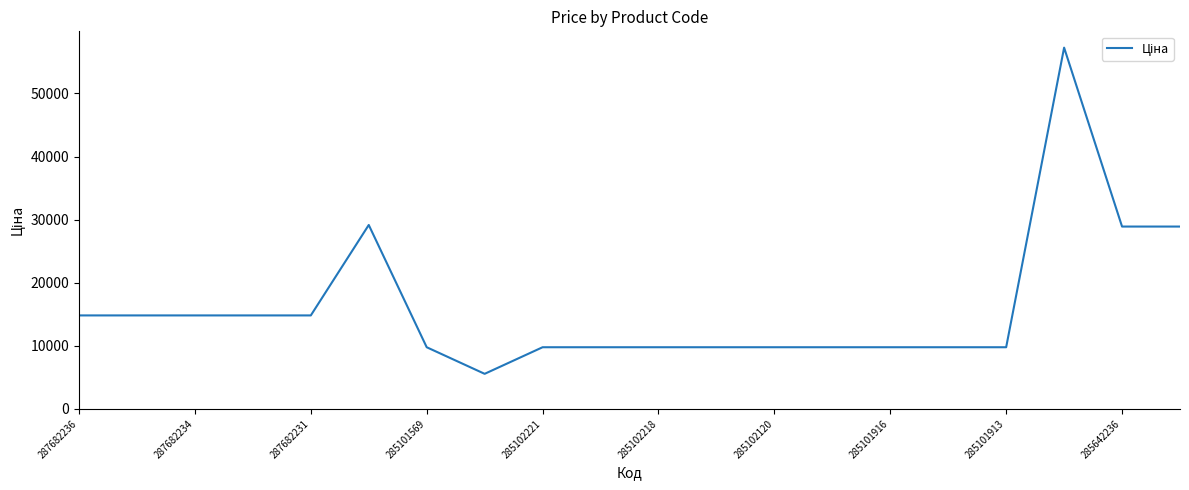

How many lines are shown in the chart?

1